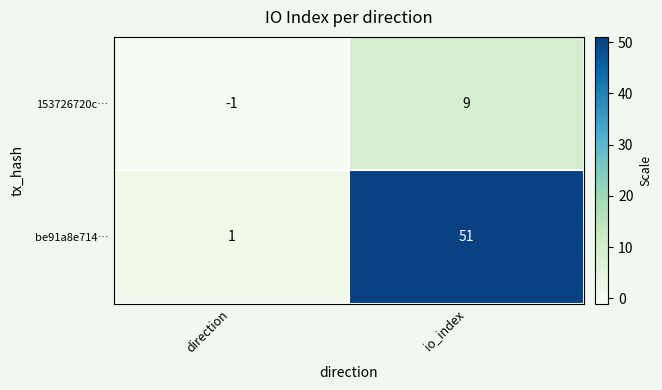

Reading right to left, what are all the values shown in this chart?

153726720c…: io_index=9	direction=-1
be91a8e714…: io_index=51	direction=1